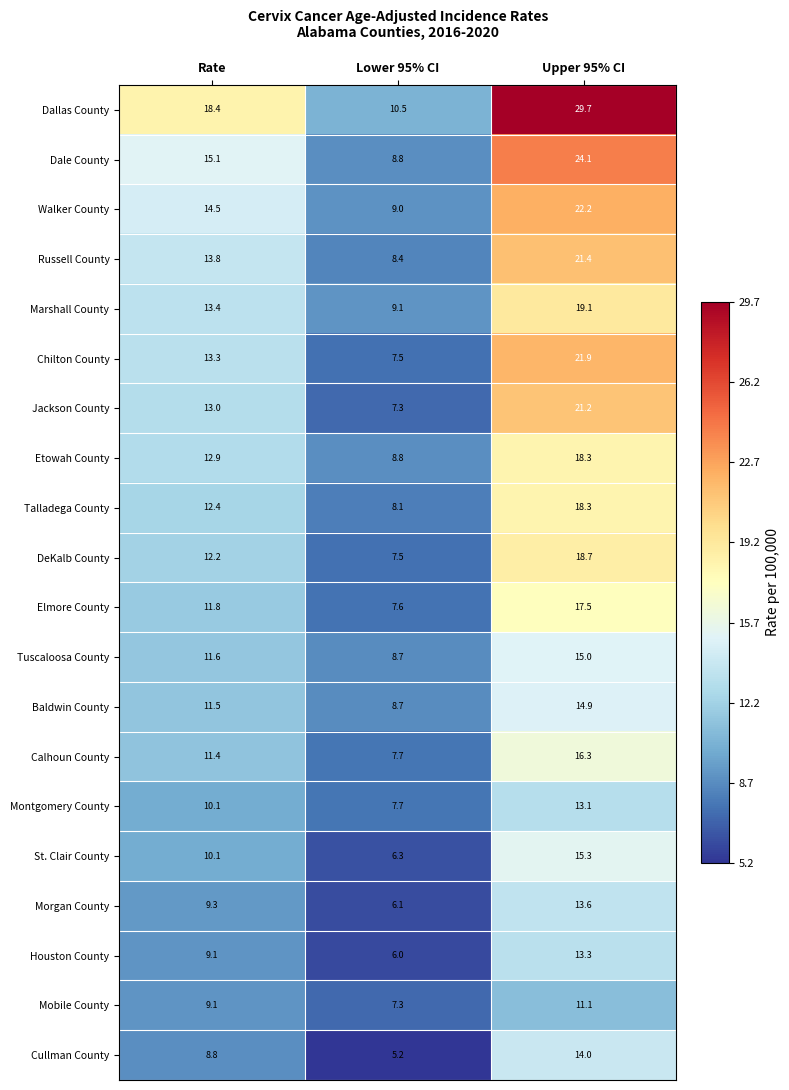

What is the total value across all series at Upper 95% CI?

359.0